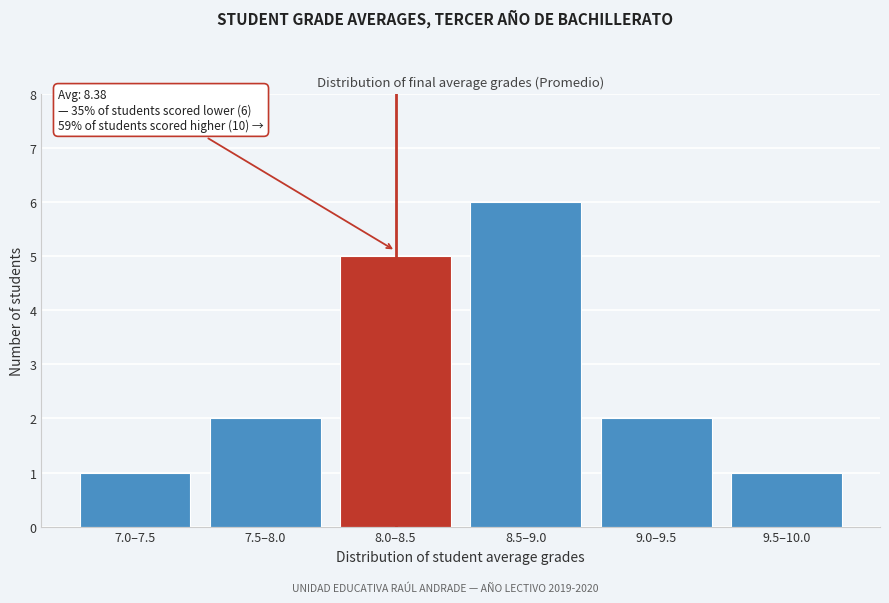

Reading left to right, what are all the values shown in this chart?

1	2	5	6	2	1